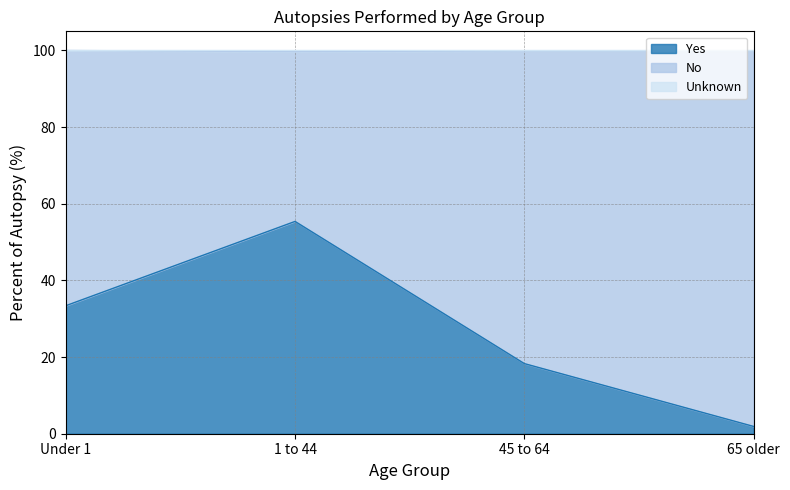

Does the chart display data point markers on the line(s)?

No